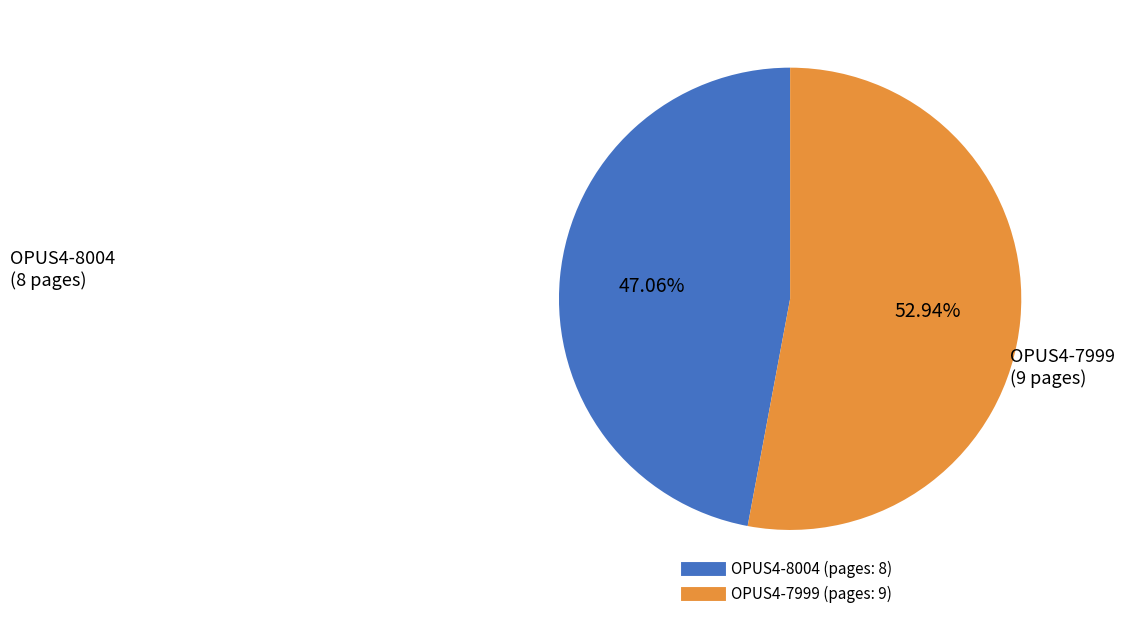

Is there any slice that represents more than half of the pie?

Yes